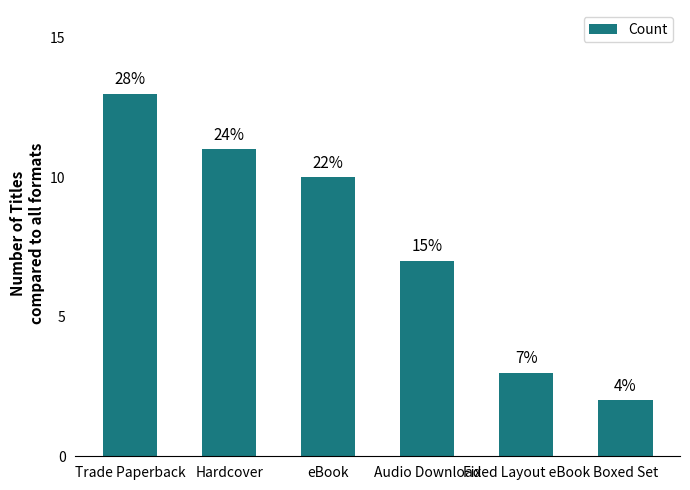

Is it true that the value at Boxed Set is 3?

False